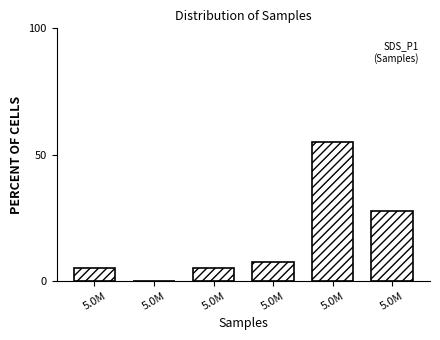

How many values are above zero?

5